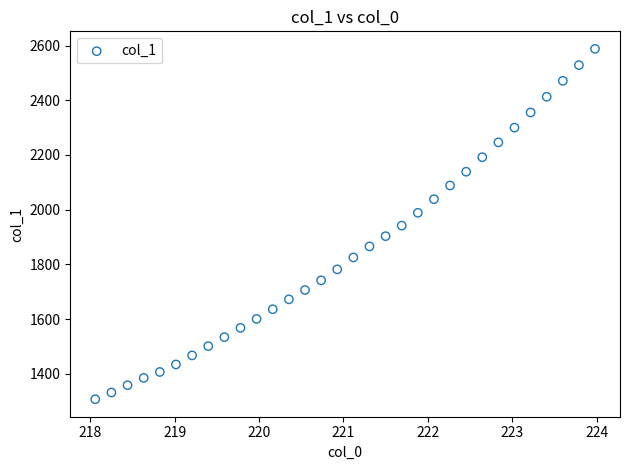

What is the range of X values (max minus min)?

5.9